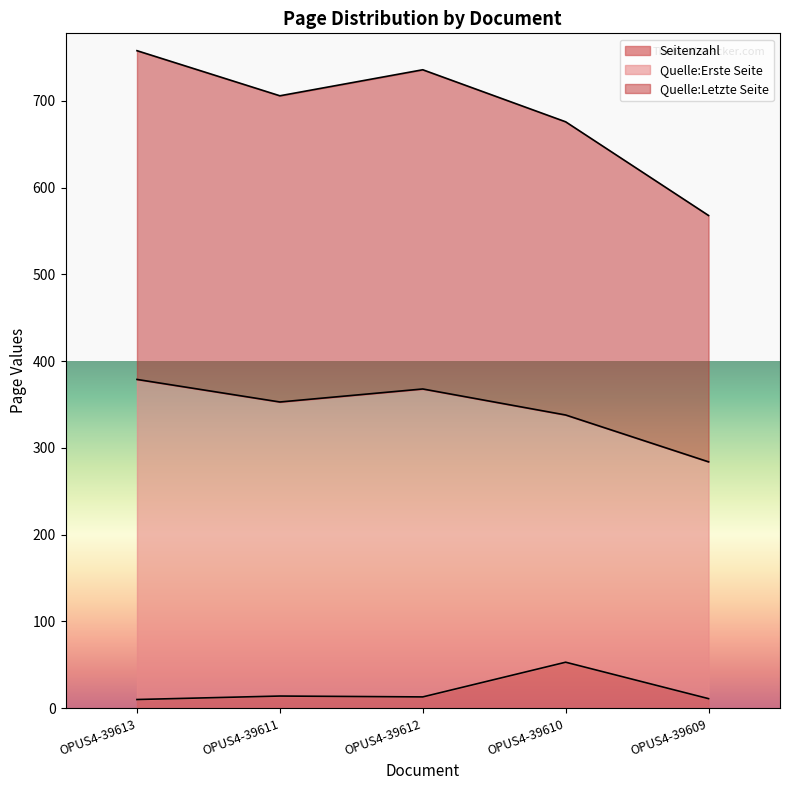

True or false: Seitenzahl has a value of 14 at OPUS4-39611.

True